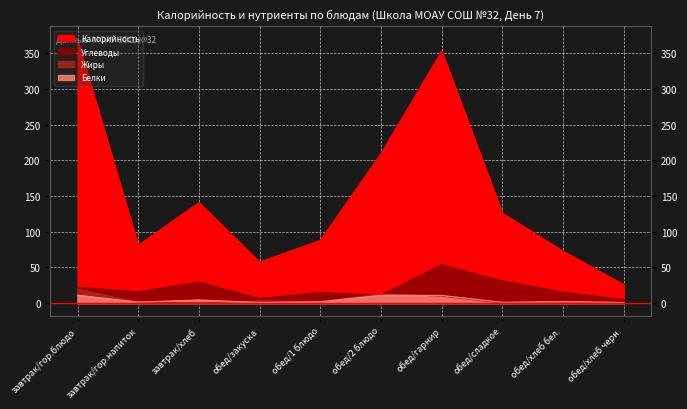

What is the label of the 1st point from the left?

завтрак/гор.блюдо